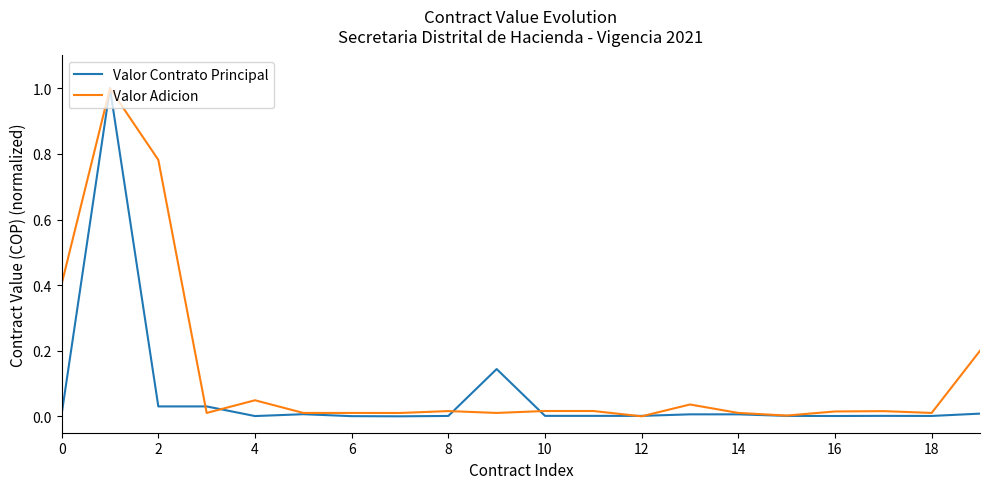

List the series in order of their overall mean, lowest first.

Valor Contrato Principal, Valor Adicion